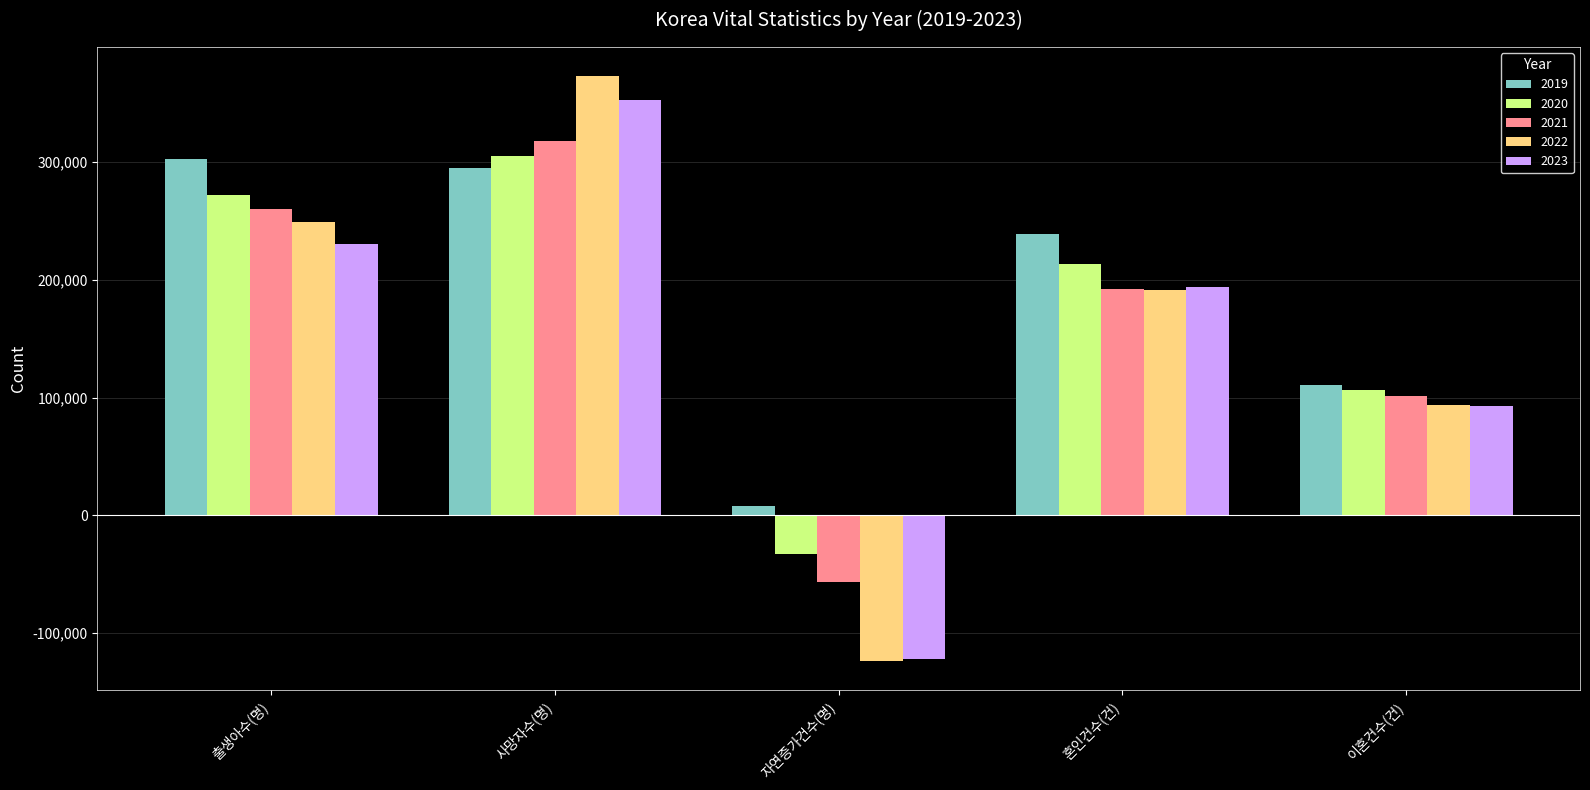

What is the total value across all series at 이혼건수(건)?

504630